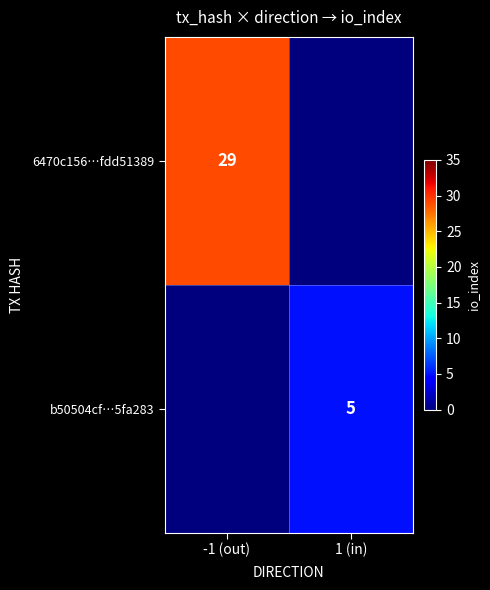

The 6470c156…fdd51389 series shows 29 at -1 (out). True or false?

True